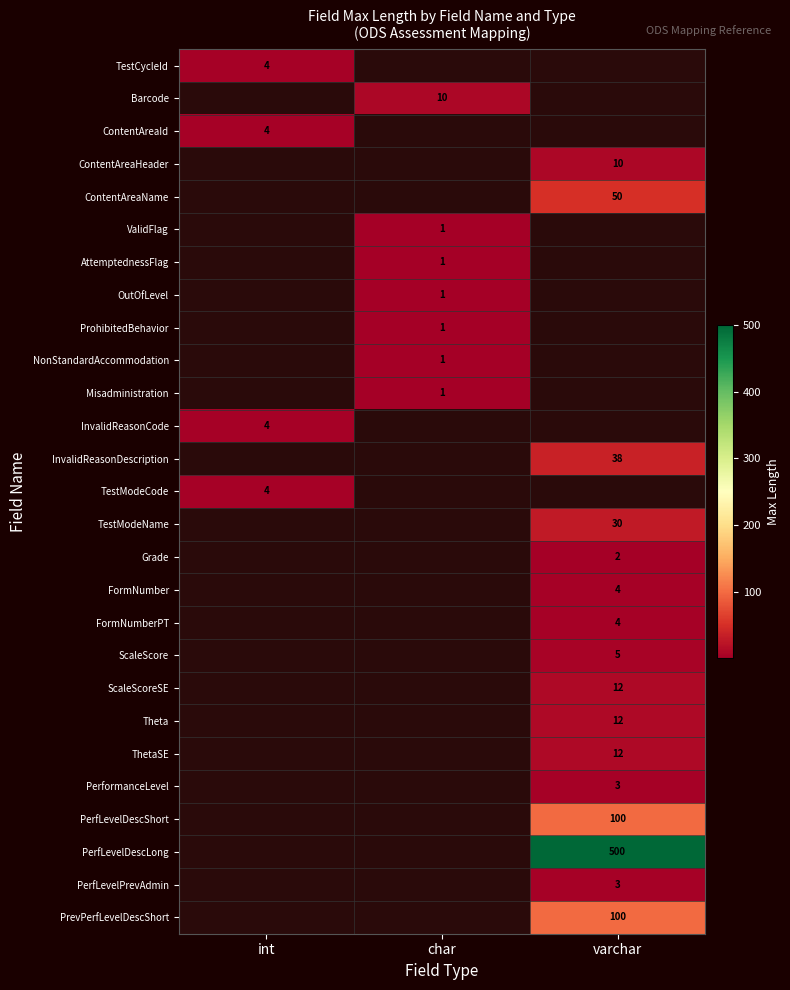

Is it true that TestModeName equals 44 at varchar?

False